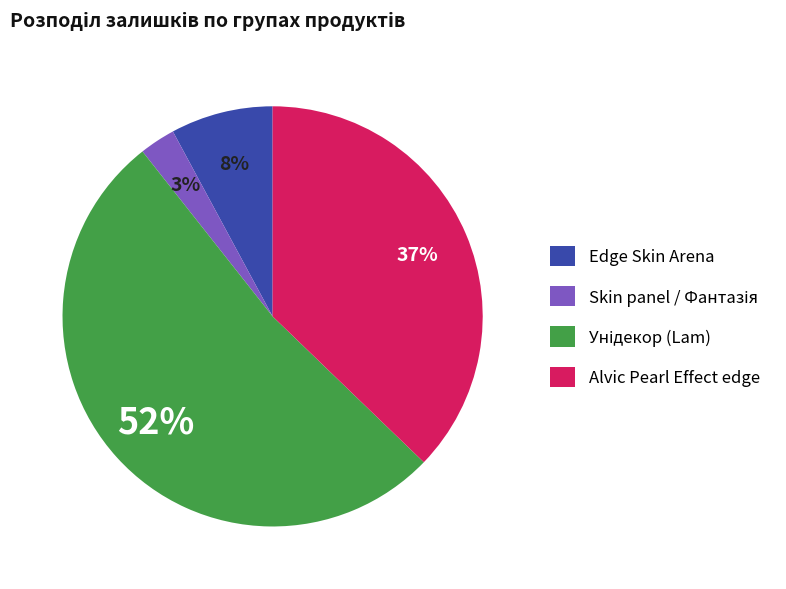

Is there a majority slice in this chart?

Yes